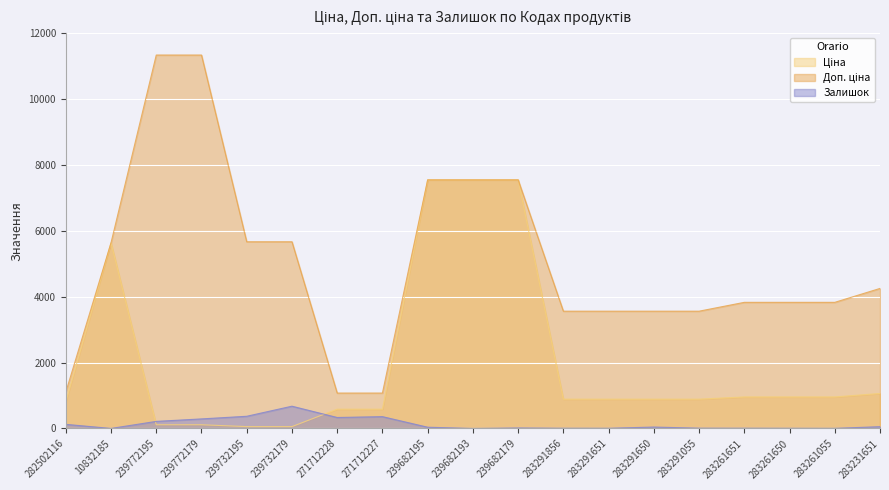

Reading left to right, transcribe all the data shown in this chart.

Ціна: 282502116=813.0	10832185=5636.0	239772195=113.3	239772179=113.3	239732195=56.7	239732179=56.7	271712228=586.0	271712227=586.0	239682195=7545.9	239682193=7545.9	239682179=7545.9	283291856=889.9	283291651=889.9	283291650=889.9	283291055=889.9	283261651=957.1	283261650=957.1	283261055=957.1	283231651=1062.6
Доп. ціна: 282502116=1101.8	10832185=5636.0	239772195=11334.0	239772179=11334.0	239732195=5667.0	239732179=5667.0	271712228=1074.5	271712227=1074.5	239682195=7545.9	239682193=7545.9	239682179=7545.9	283291856=3559.7	283291651=3559.7	283291650=3559.7	283291055=3559.7	283261651=3828.4	283261650=3828.4	283261055=3828.4	283231651=4250.5
Залишок: 282502116=125.0	10832185=1.0	239772195=215.0	239772179=290.0	239732195=370.0	239732179=676.0	271712228=333.0	271712227=359.0	239682195=38.0	239682193=0.0	239682179=15.0	283291856=7.0	283291651=6.0	283291650=43.0	283291055=9.0	283261651=8.0	283261650=6.0	283261055=4.0	283231651=54.0